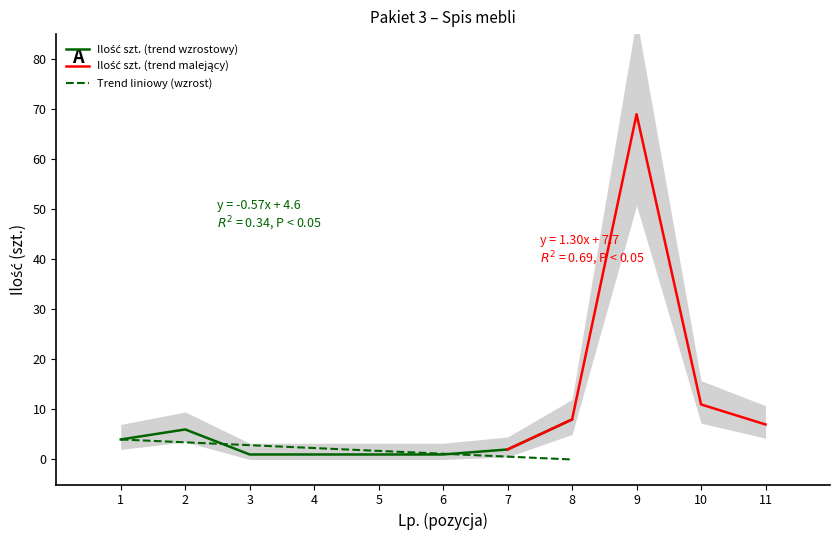

Which category has the highest value across all series?

9